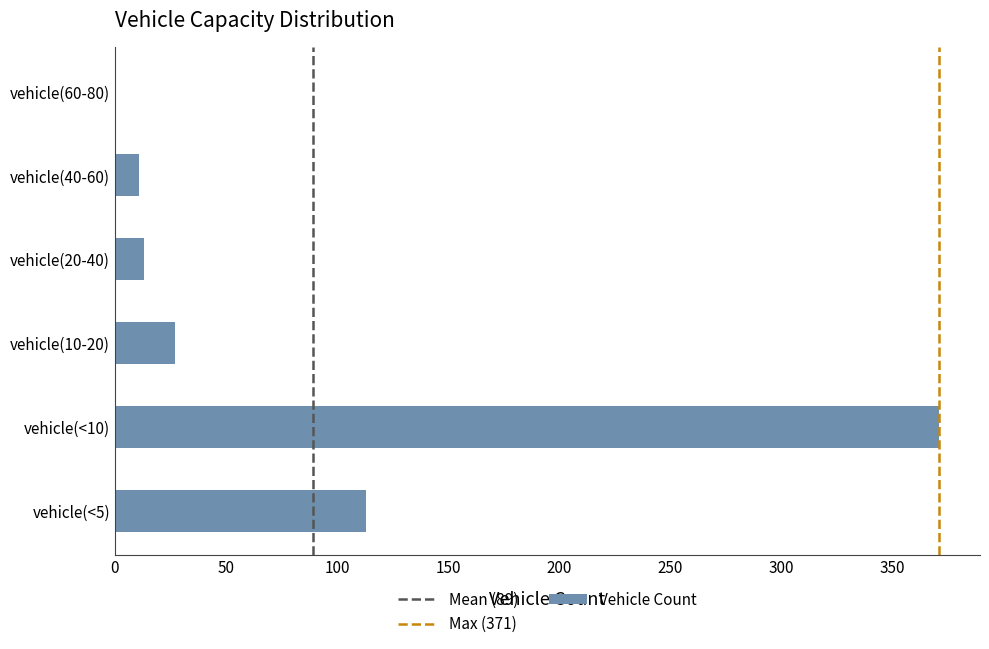

Approximately how many times larger is the value at vehicle(40-60) compared to vehicle(<5)?

0.1